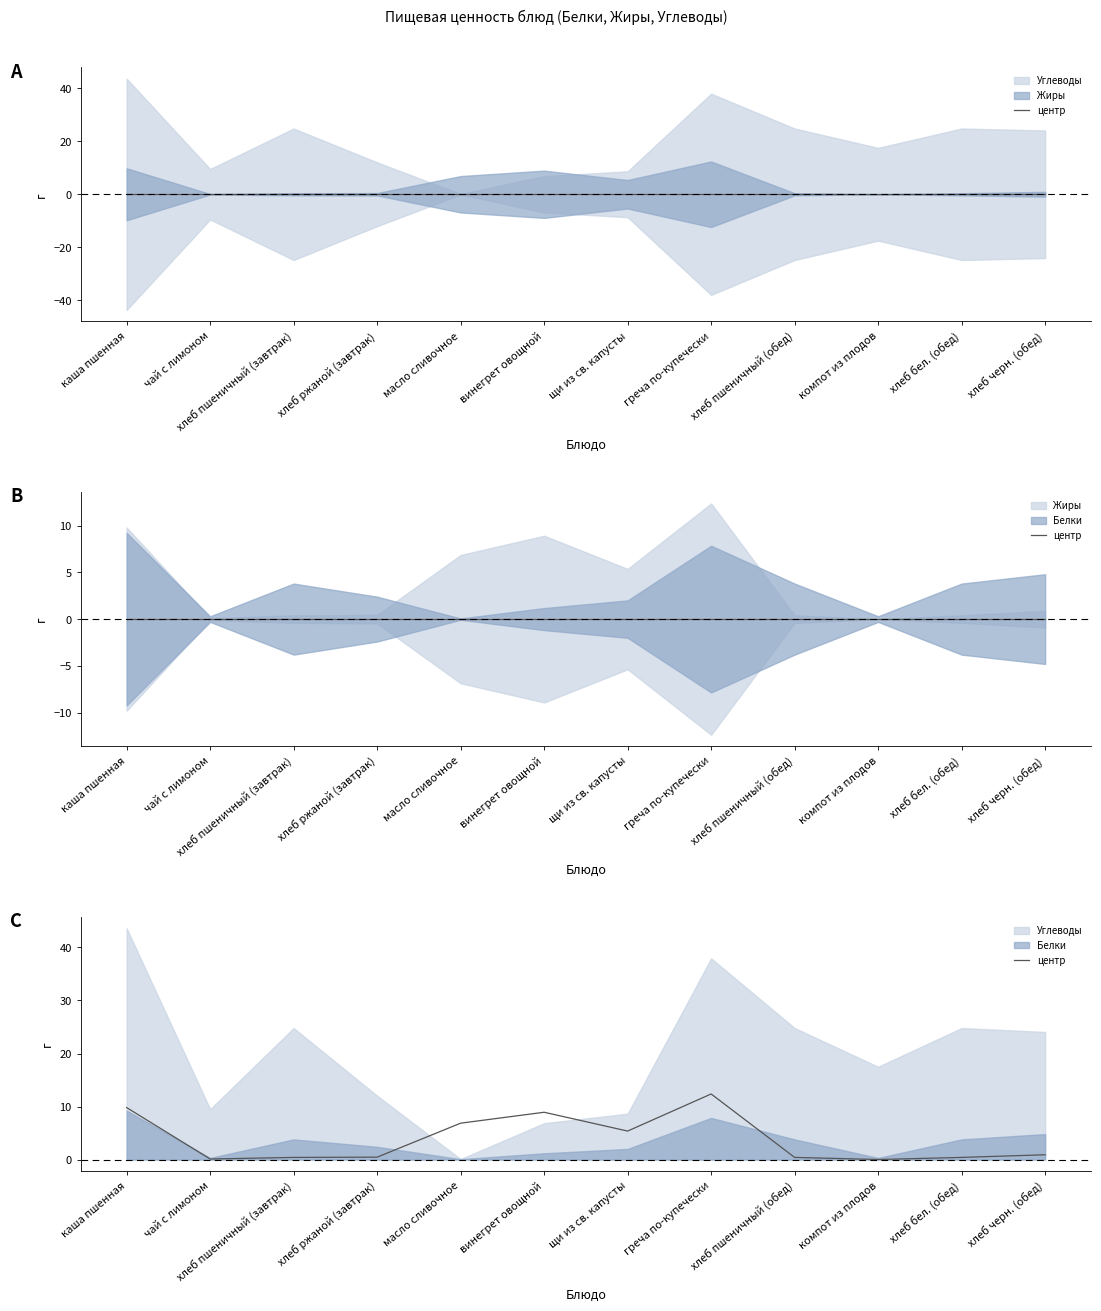

At which category does the data reach its first local valley?

чай с лимоном